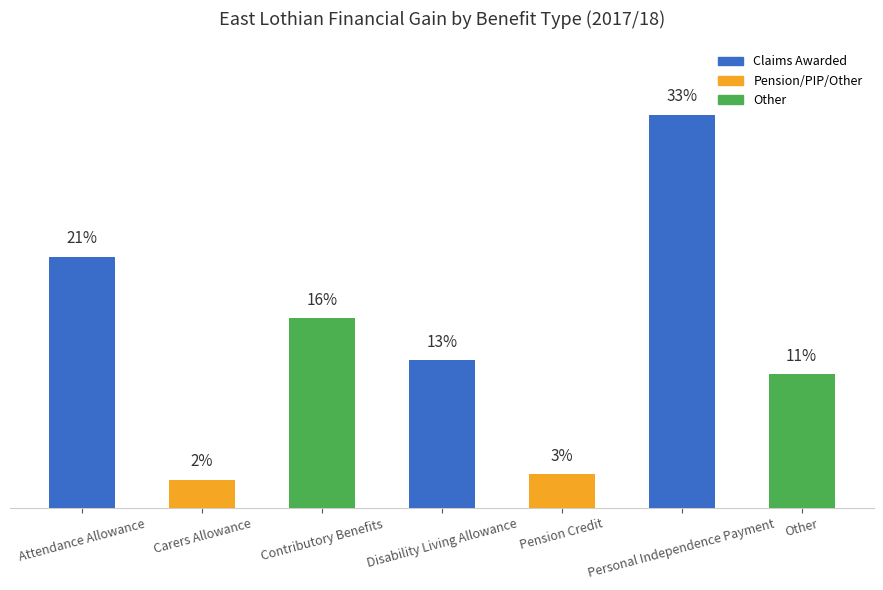

Are the bars grouped side by side (vs. stacked)?

No